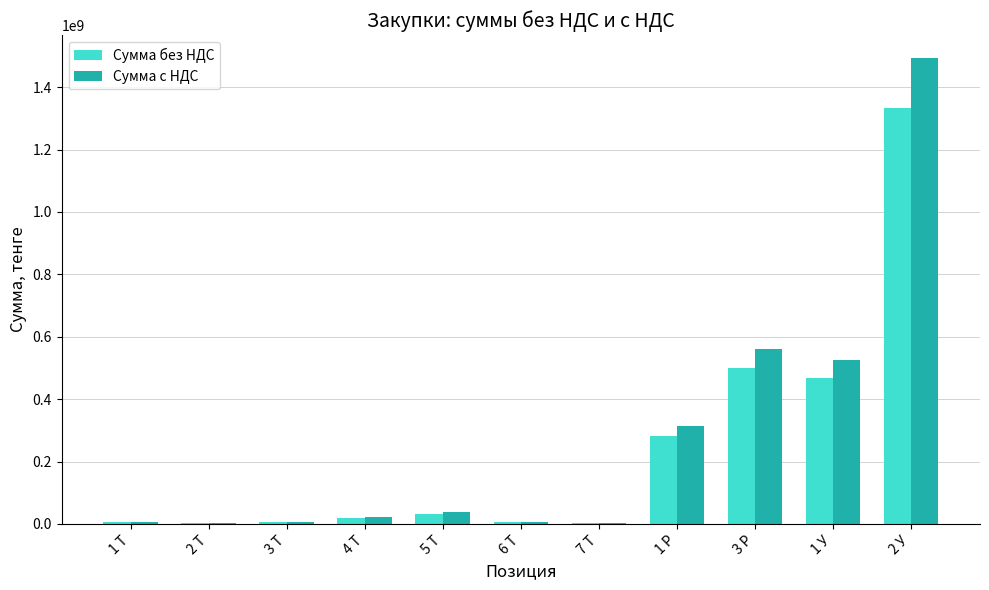

The value of Сумма без НДС at 3 Т is 5835975.5. True or false?

True